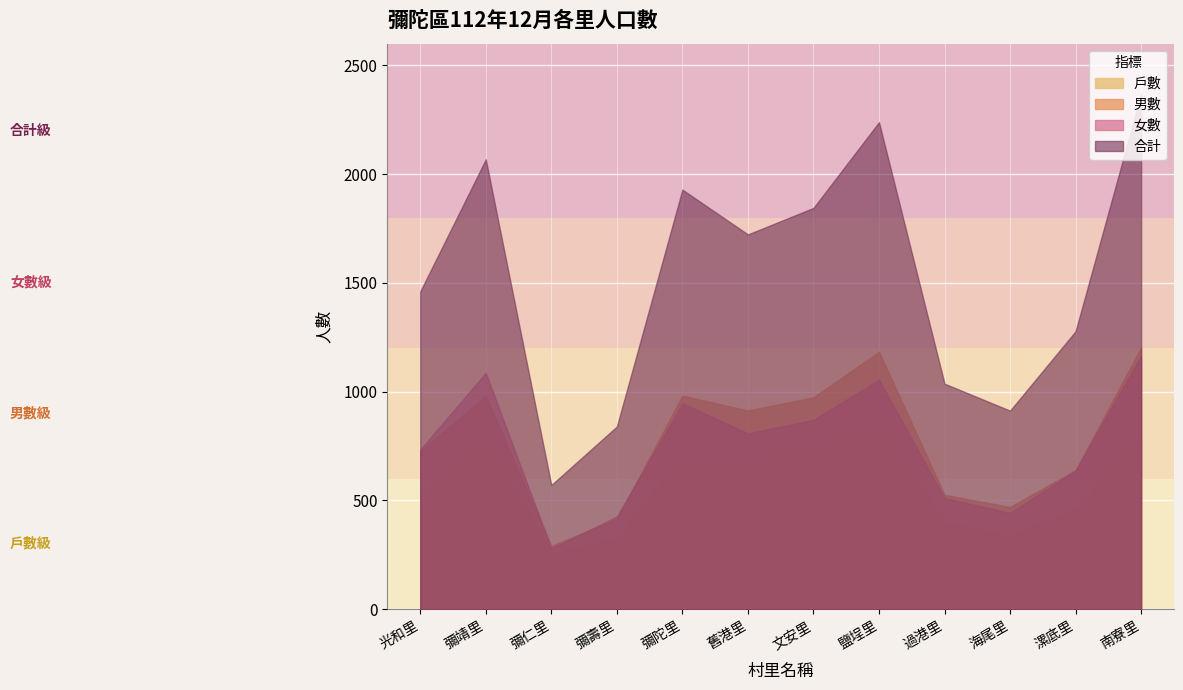

What are all the series names shown in the legend?

戶數, 男數, 女數, 合計